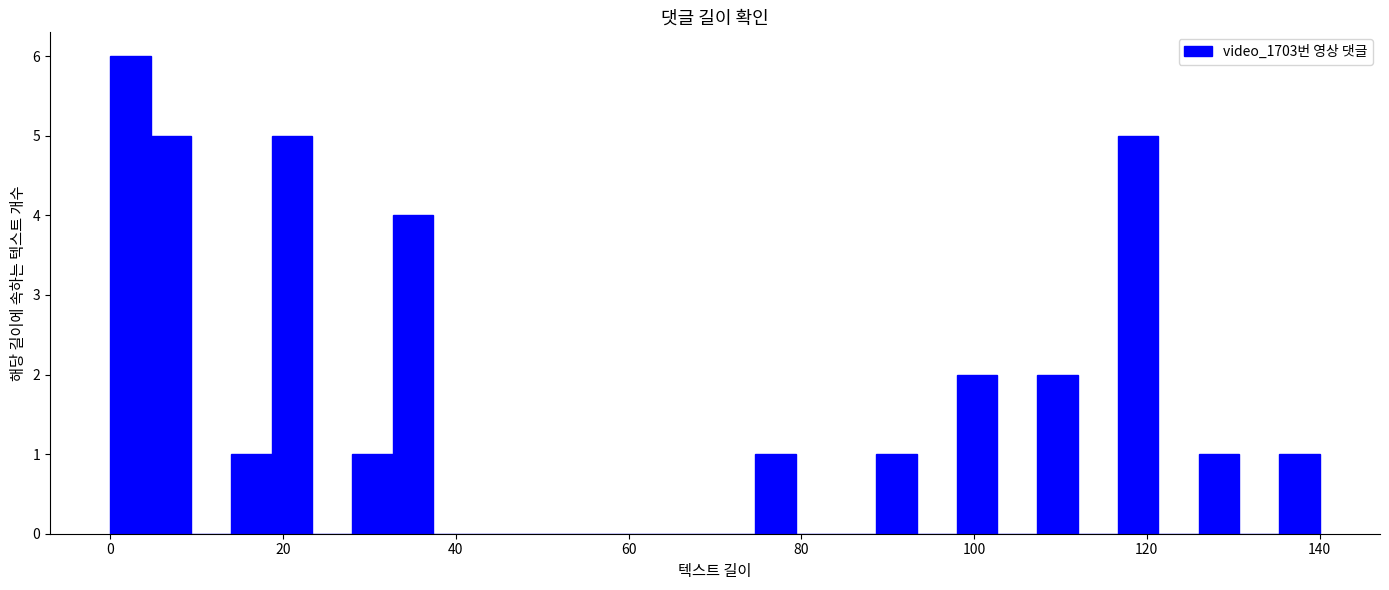

Read against the x-axis, roughly where is the centre of the tallest bar?

2